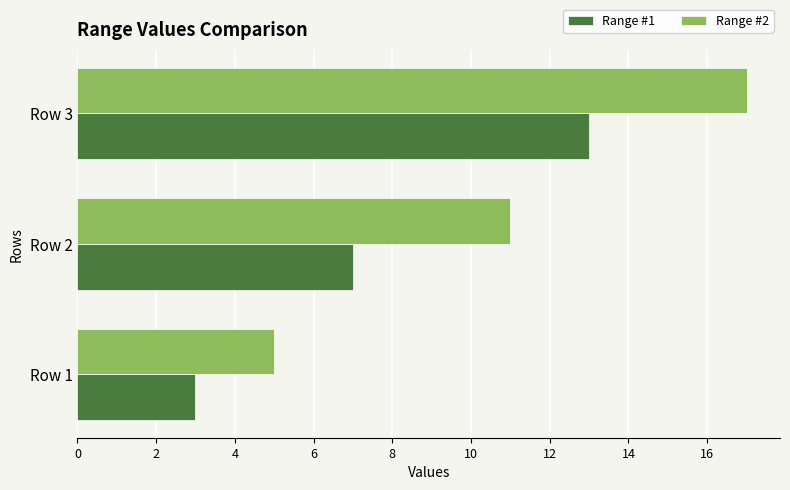

Is it true that Range #2 equals 1 at Row 1?

False